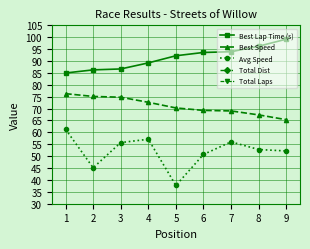

What is the difference between the maximum and minimum values in the Avg Speed series?

23.6